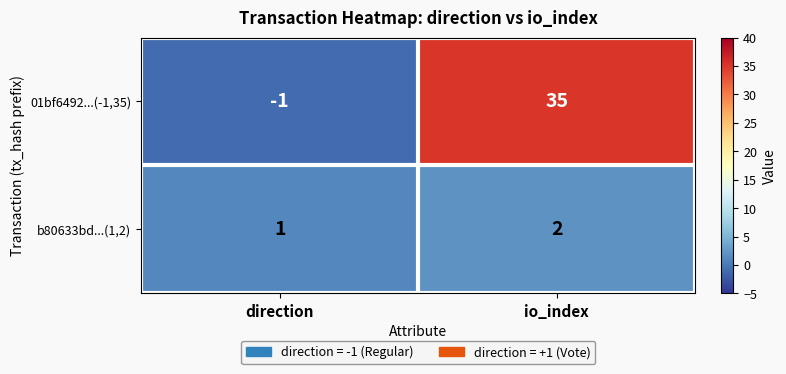

Between direction and io_index, which series saw the biggest shift?

01bf6492...(-1,35)